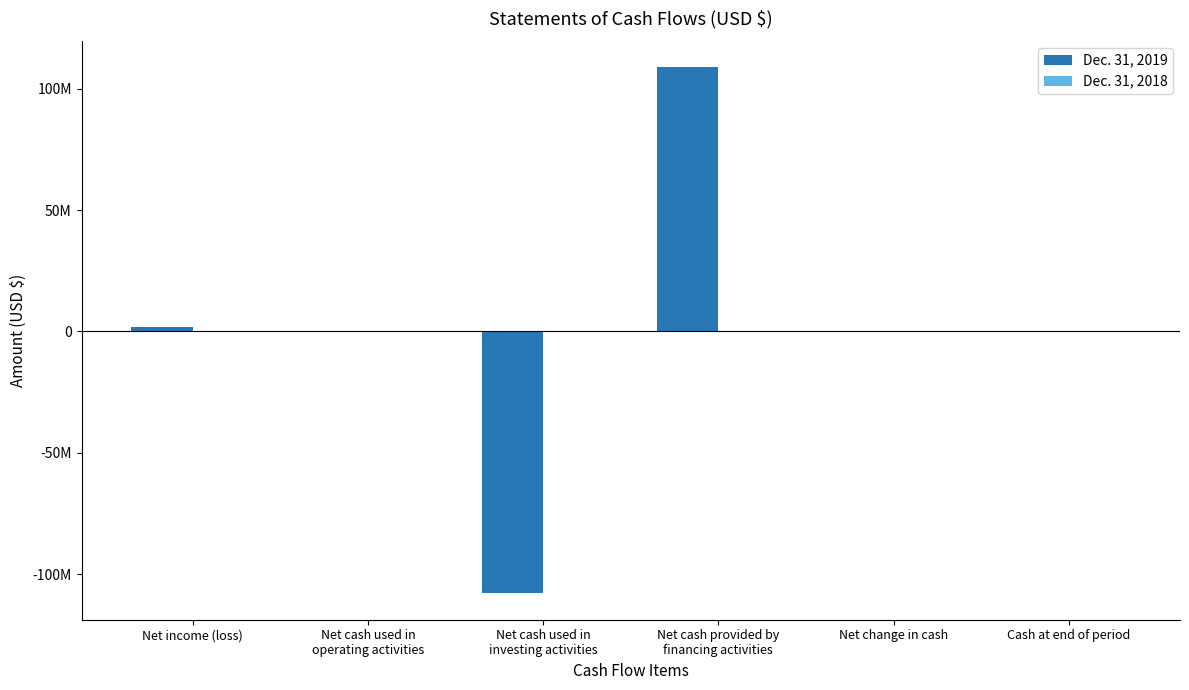

True or false: Dec. 31, 2018 has a value of 7614 at Net cash provided by
financing activities.

True